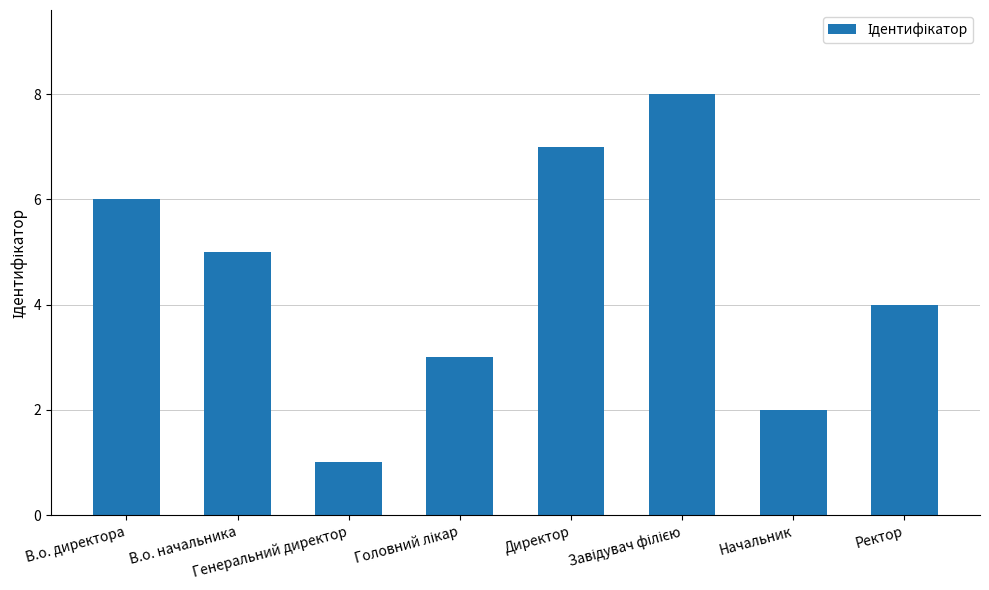

Reading left to right, what are all the values shown in this chart?

6	5	1	3	7	8	2	4